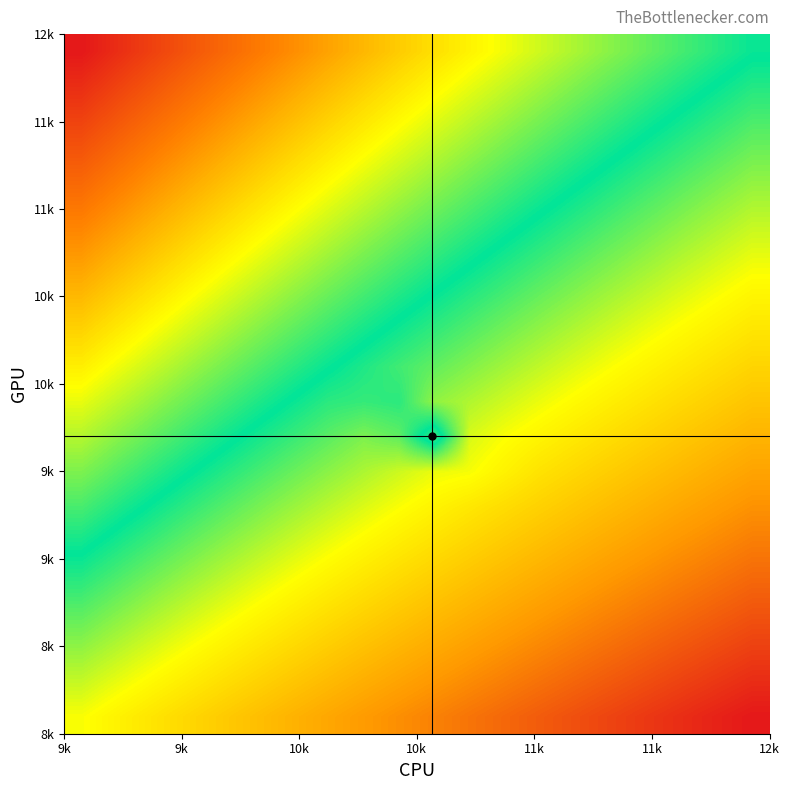

What is the maximum value shown in the chart?

1.0